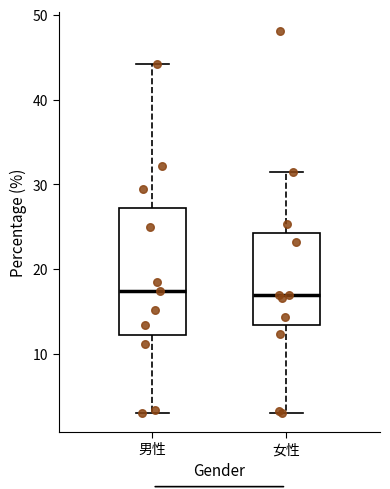

Which box is the tallest, from its lower edge to its upper edge?

男性